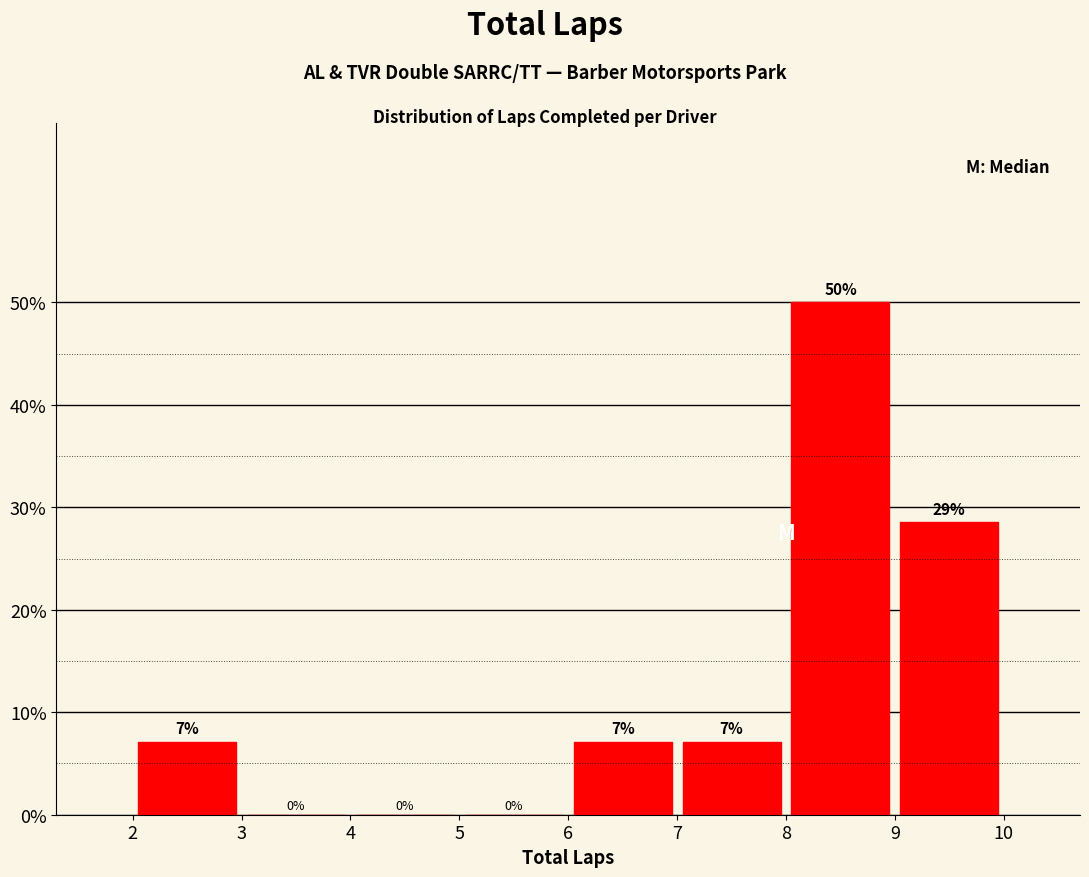

Over which range of the x-axis is the bar tallest?

8 to 9